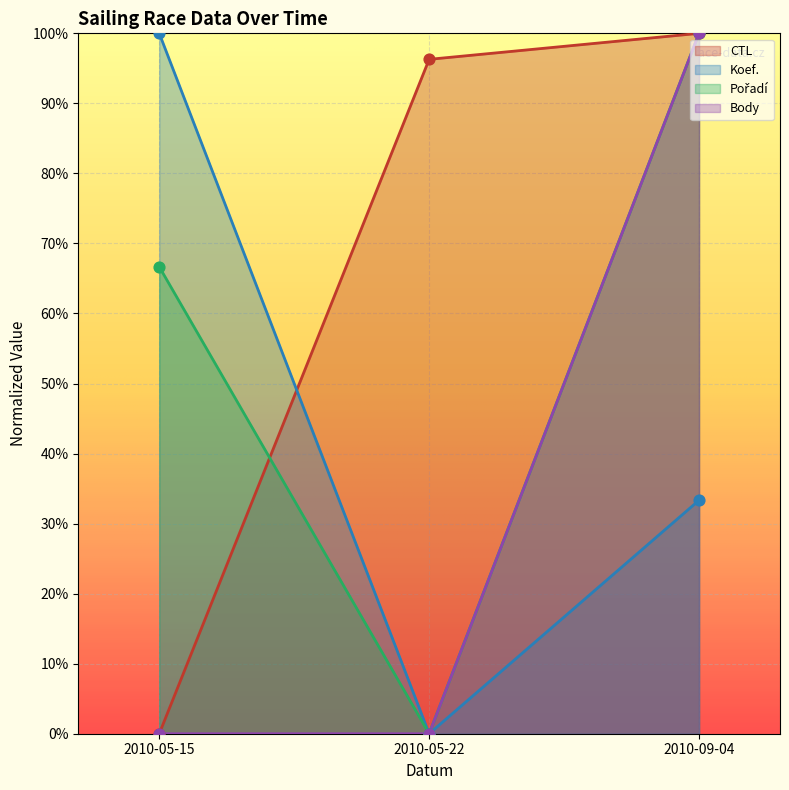

Which series contains the highest Y value?

CTL